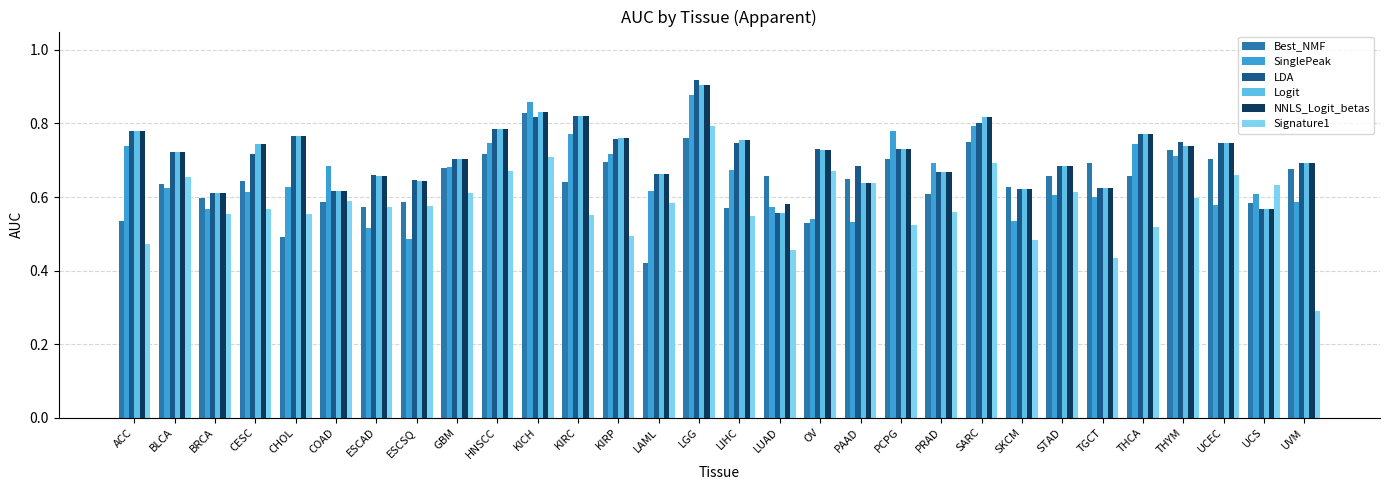

Is the value of Logit at HNSCC greater than the value of LDA at KIRC?

No